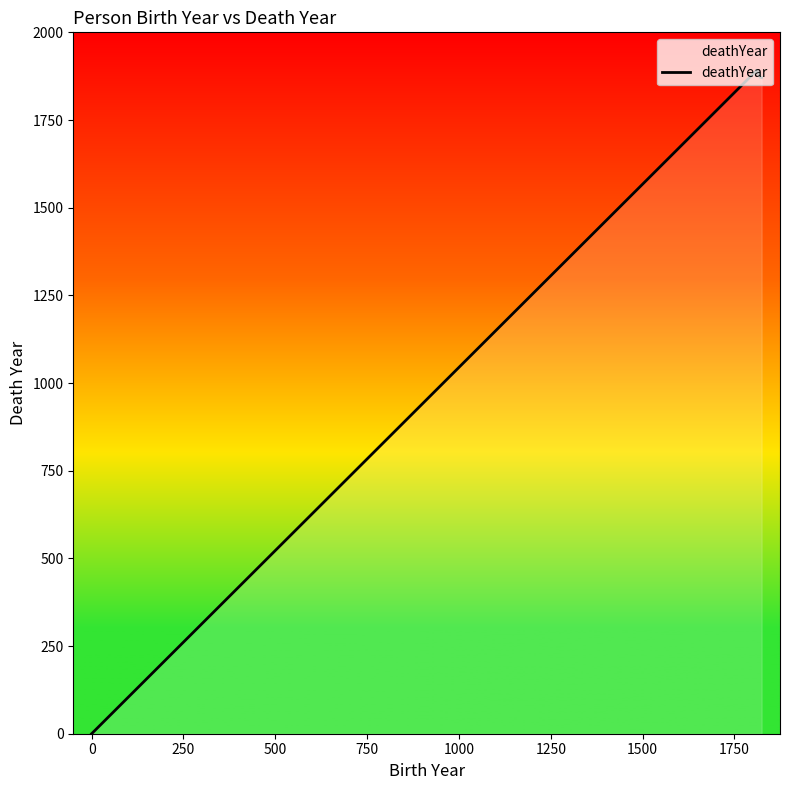

How many series are shown in this chart?

1